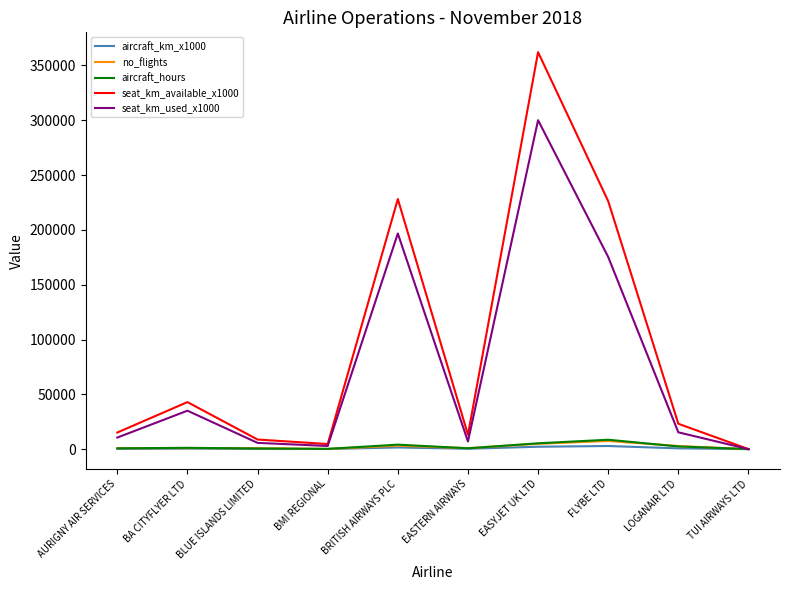

The seat_km_available_x1000 series shows 23137.0 at LOGANAIR LTD. True or false?

True